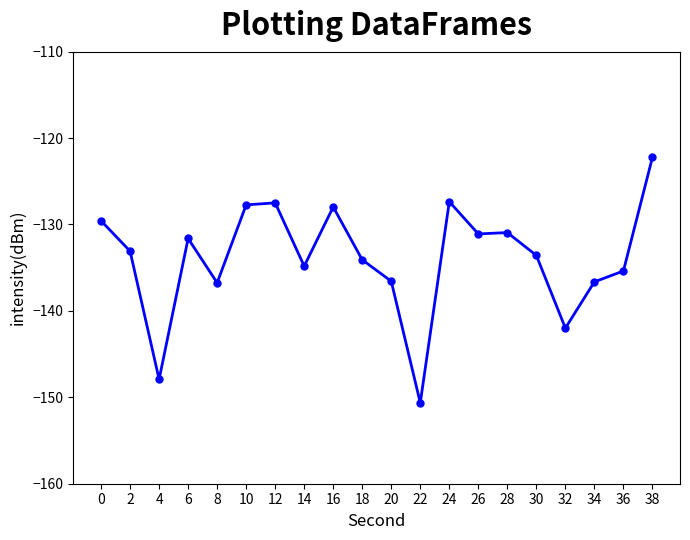

The value at 34 is -65.5. True or false?

False